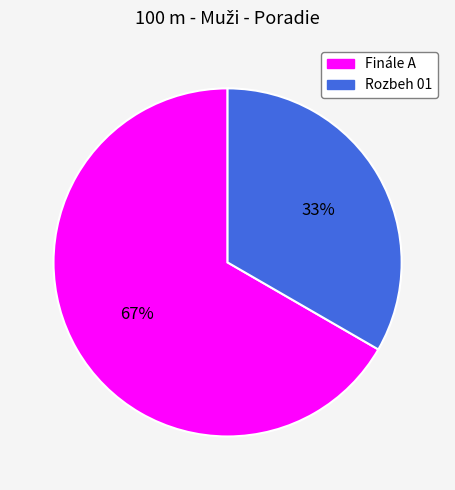

To the nearest percent, what is the average slice percentage?

50%